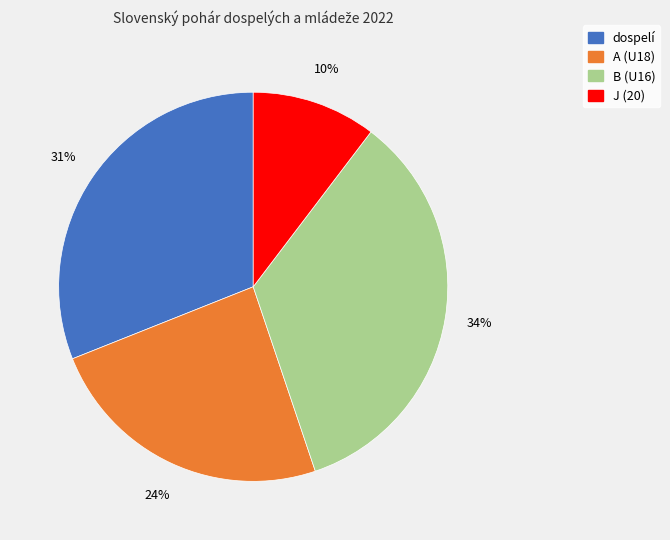

Is it true that A (U18) is 24% of the pie?

True